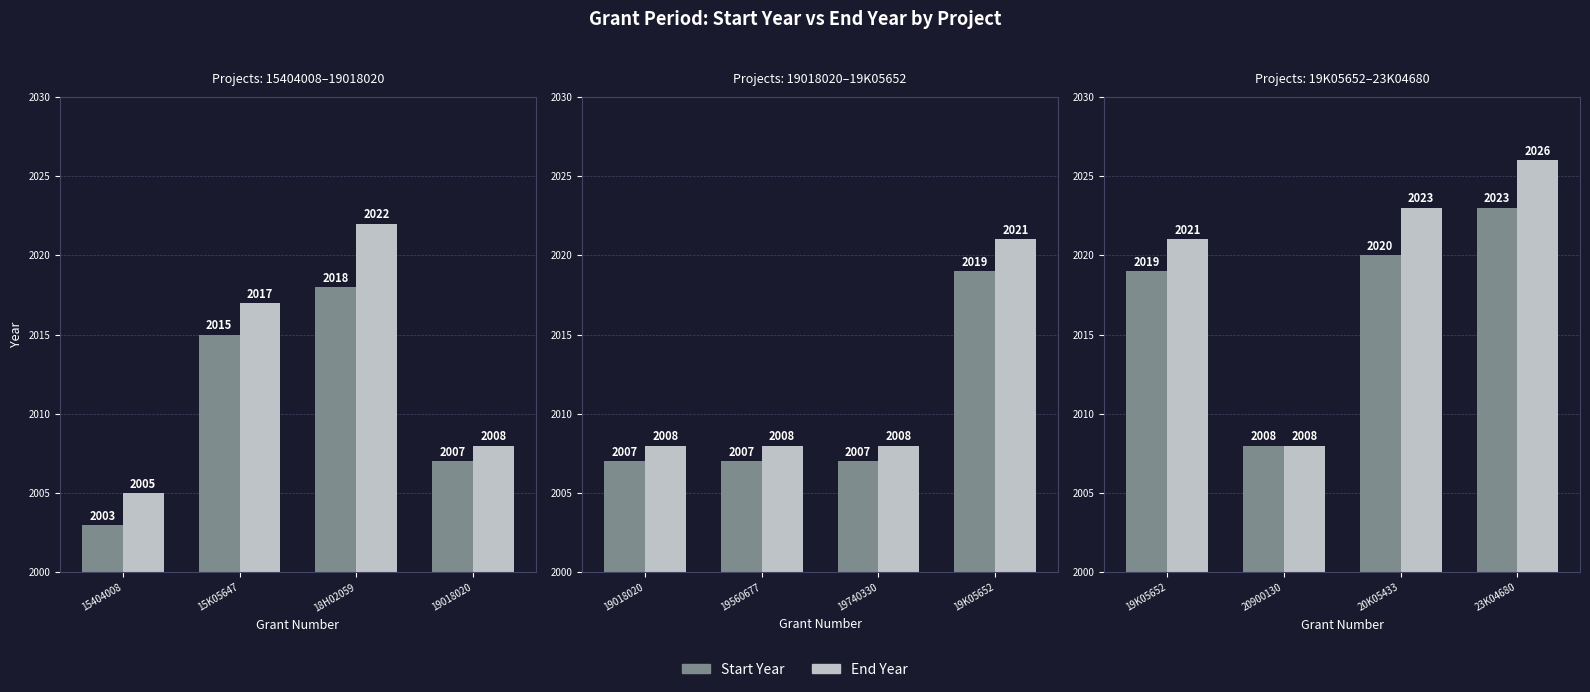

Which series has the largest total across all categories?

End Year